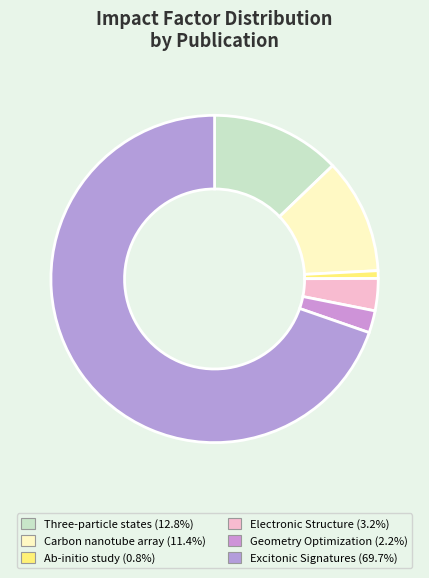

Combined, do Three-particle states and Electronic Structure account for over 50%?

No